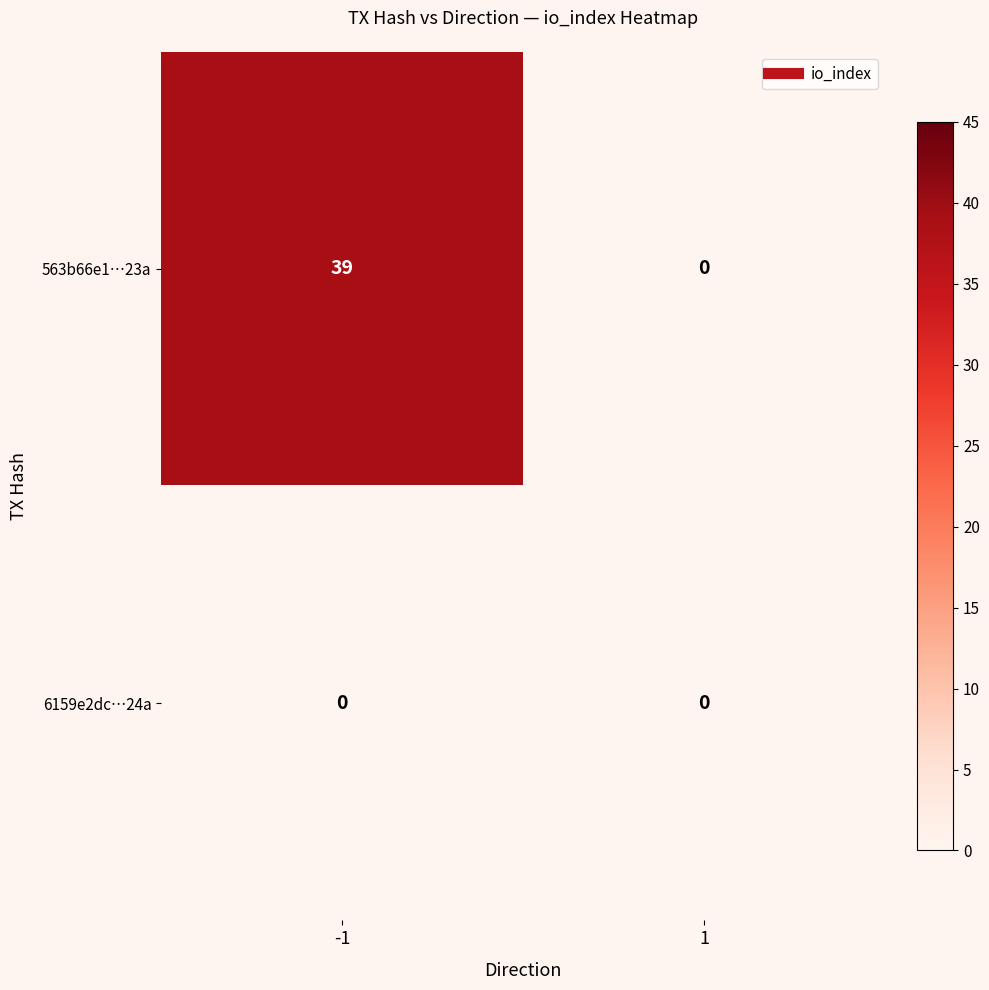

What is the sum of all 563b66e1…23a values?

39